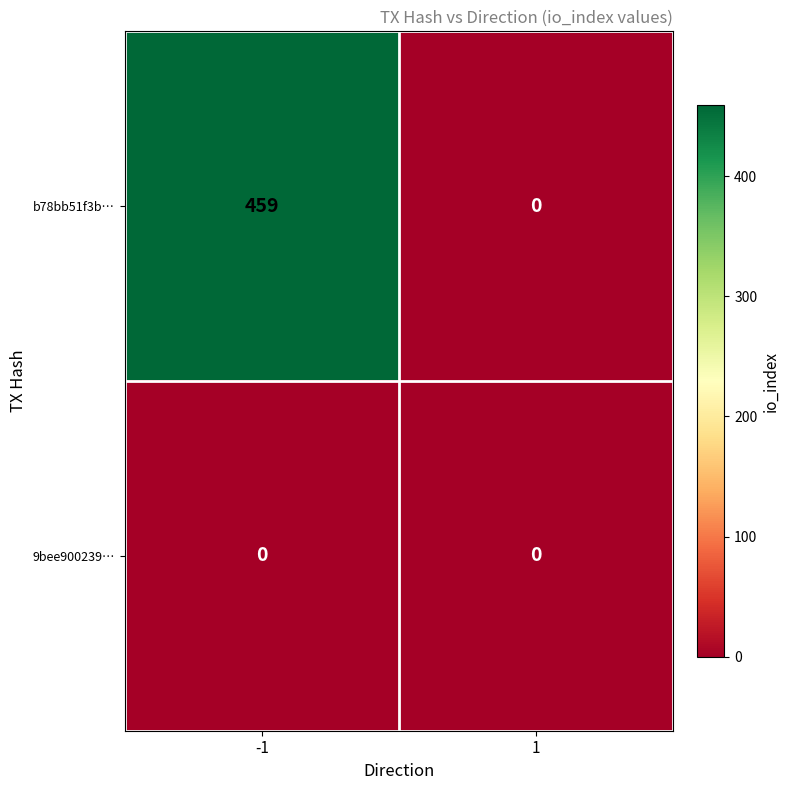

What is the spread (max minus min) of values at -1?

459